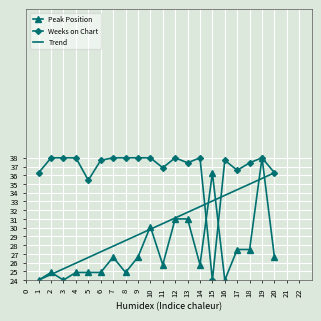

What is the minimum value shown in the chart?

24.0